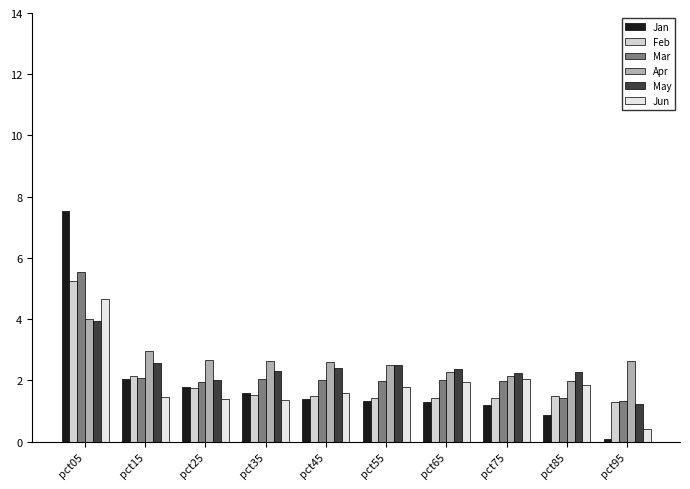

What is the difference between the Apr values at pct25 and pct75?

0.5